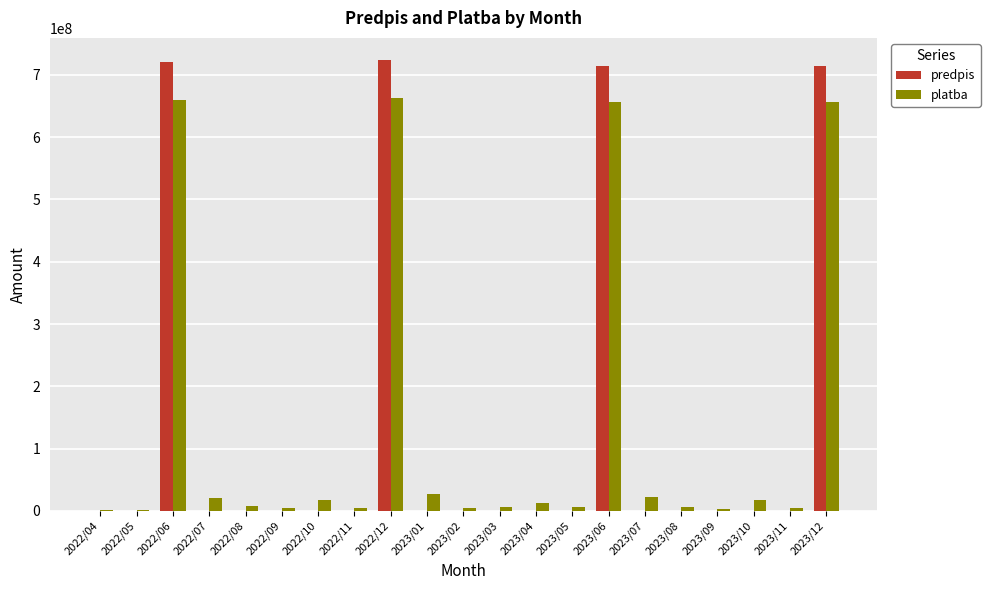

Is the value of platba at 2022/06 greater than the value of predpis at 2023/02?

Yes